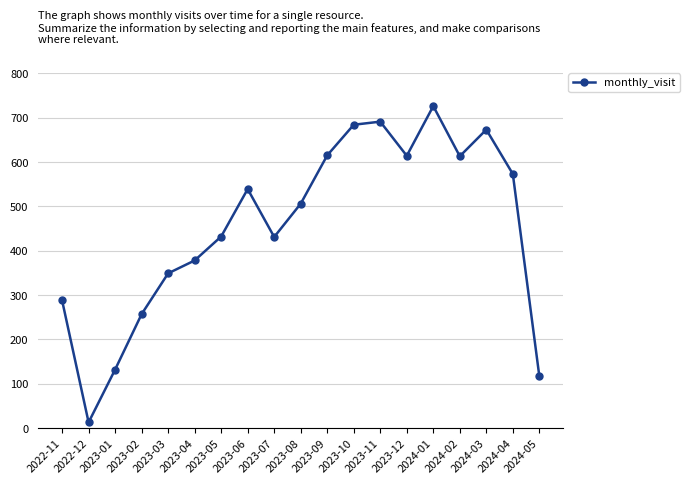

Between 2023-11 and 2023-06, which is larger?

2023-11